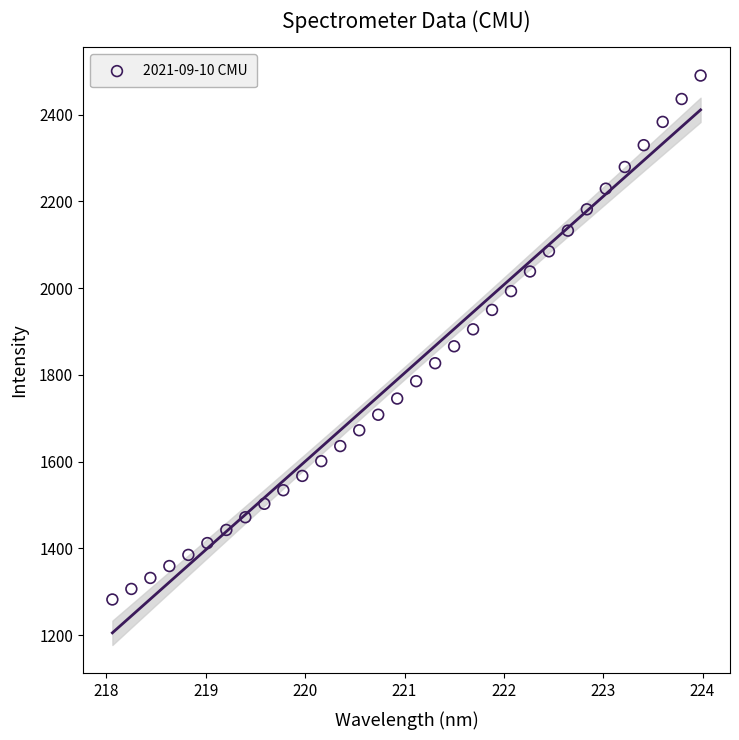

What is the range of Y values (max minus min)?

1207.9